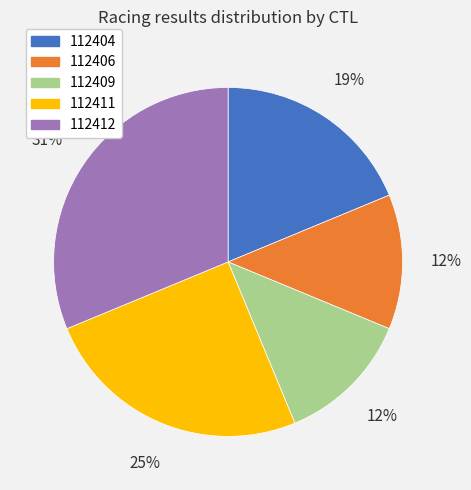

Which slice is the largest?

112412